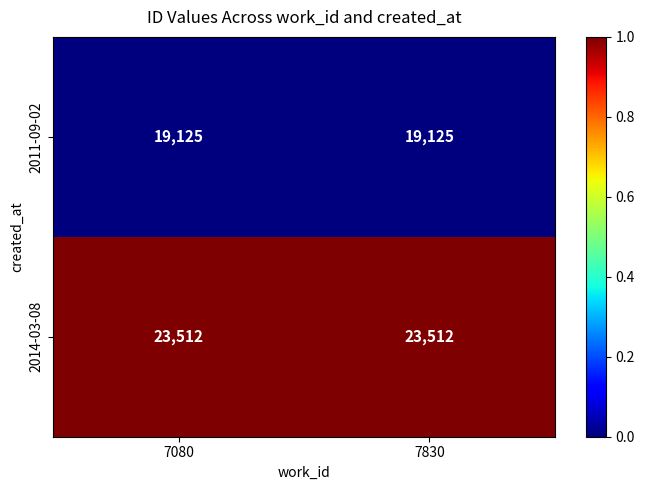

What is the average value of the 2011-09-02 series?

19125